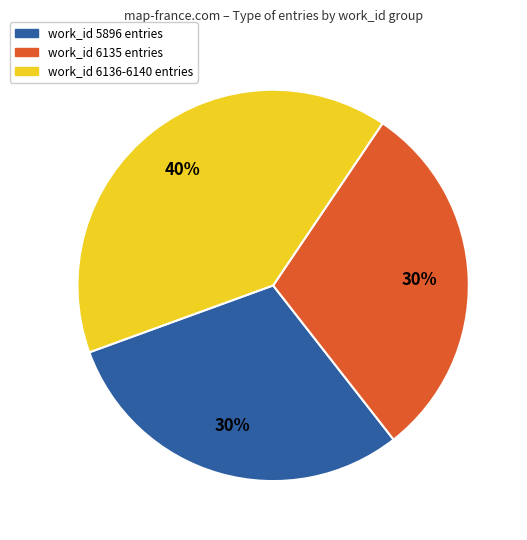

Does any single category account for the majority?

No